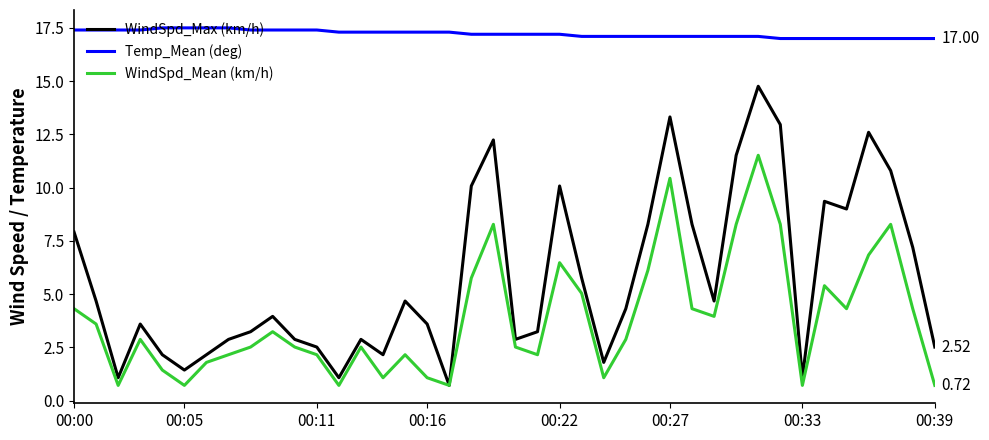

Which series has the widest spread of values?

WindSpd_Max (km/h)